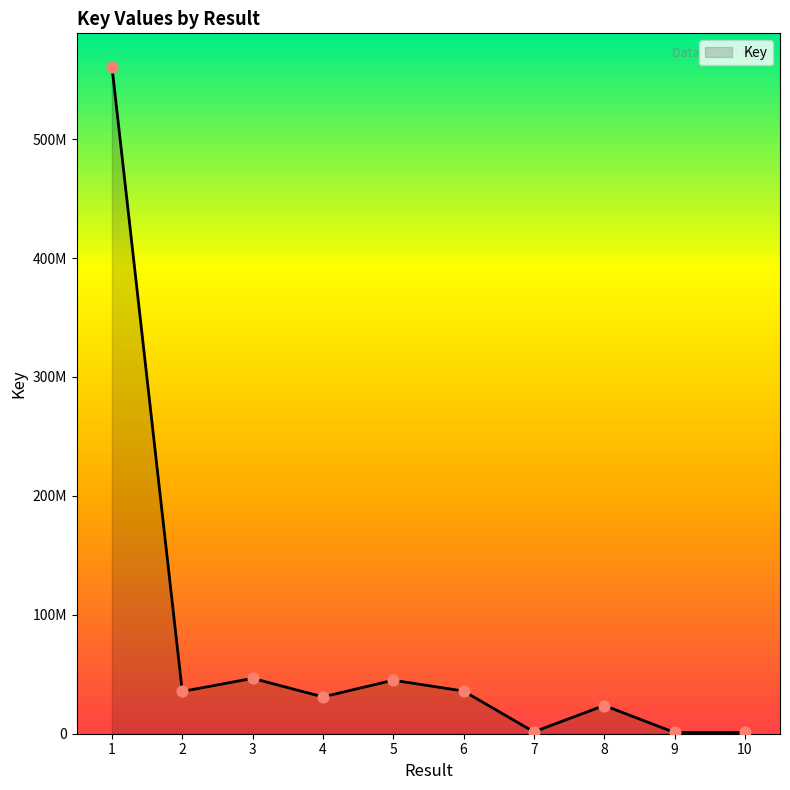

What is the ratio of the value at 2 to the value at 1?

0.1